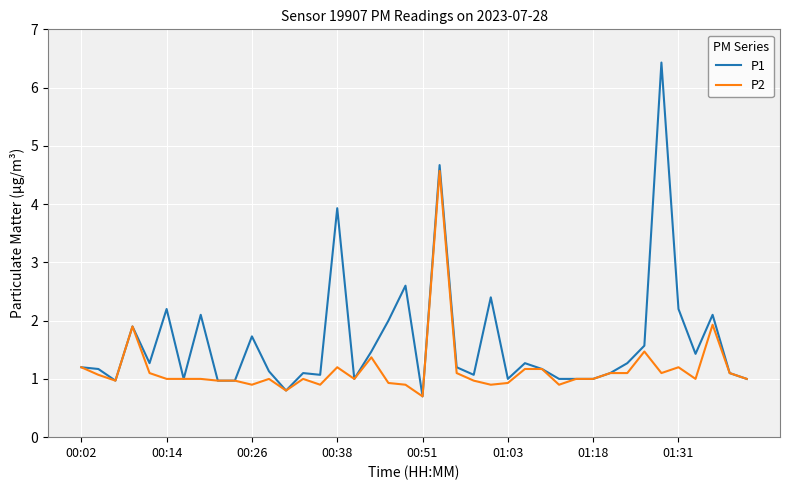

Is this an area chart (filled region under the line)?

No